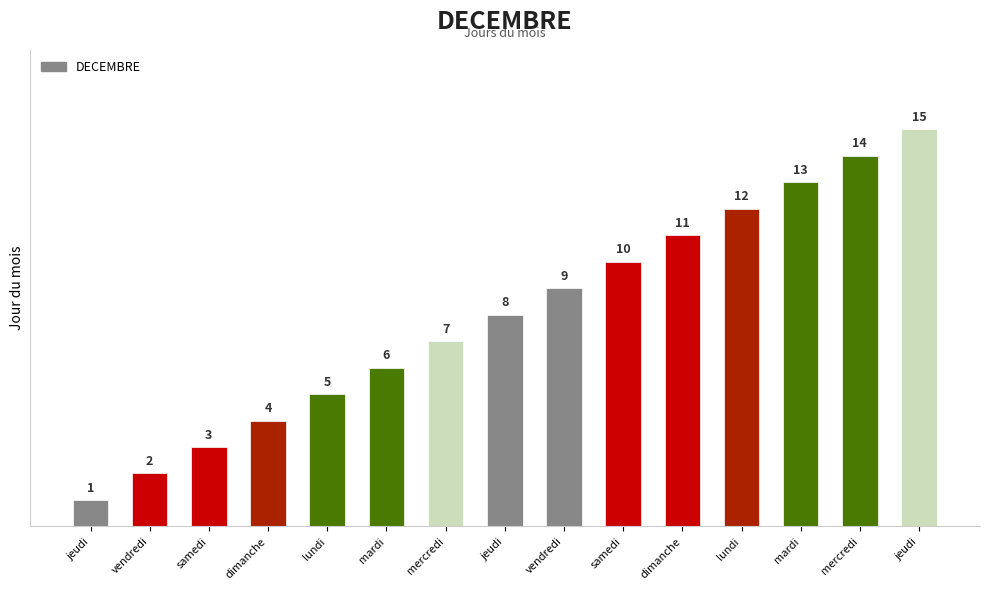

Reading right to left, transcribe all the data shown in this chart.

15	14	13	12	11	10	9	8	7	6	5	4	3	2	1